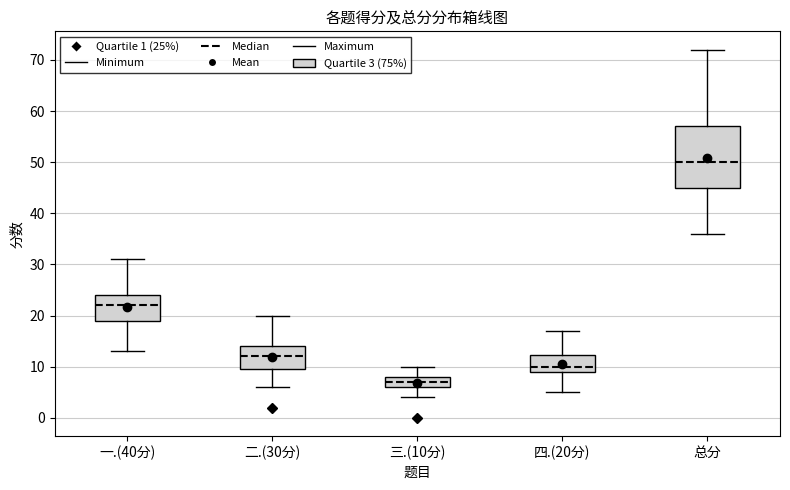

Which box is the tallest, from its lower edge to its upper edge?

总分